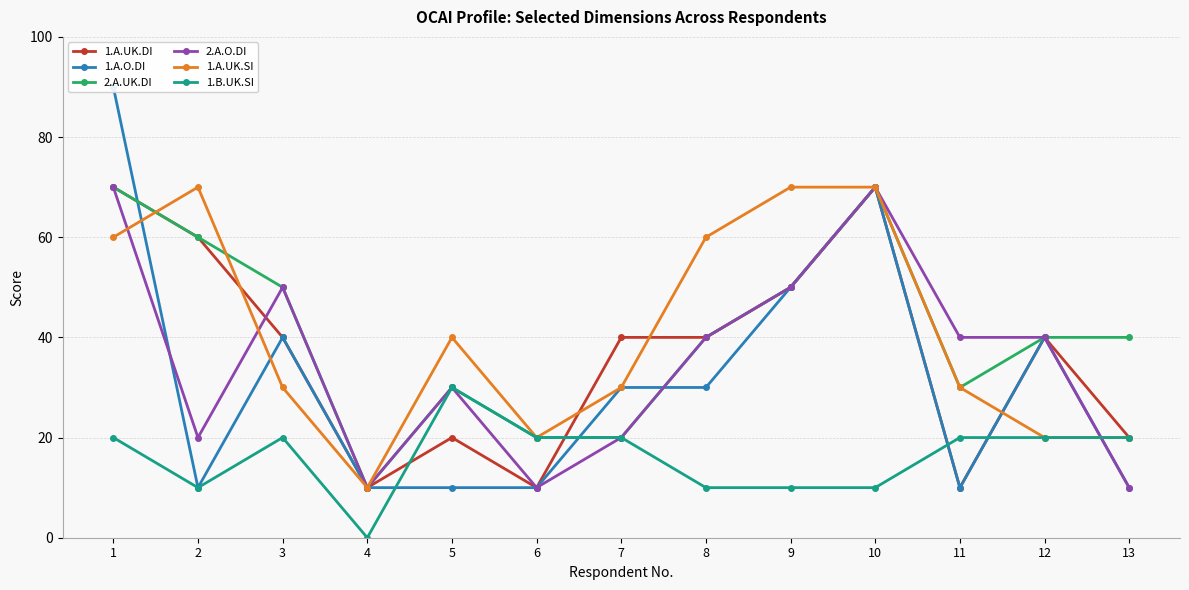

What is the total value across all series at 11?

140